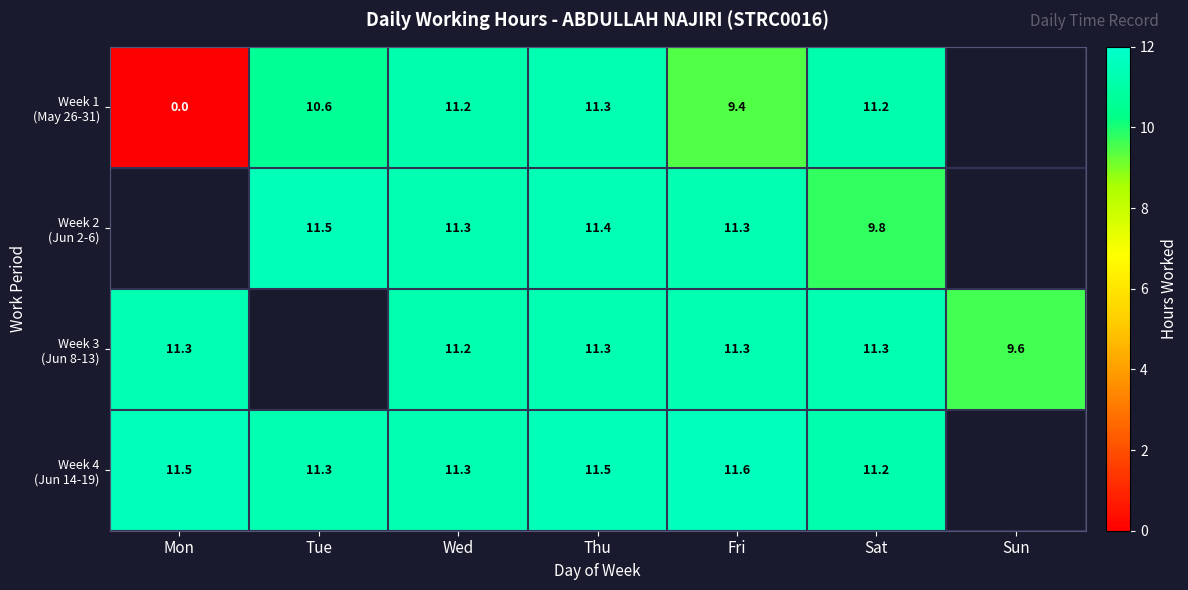

What is the total value across all series at Wed?

45.0